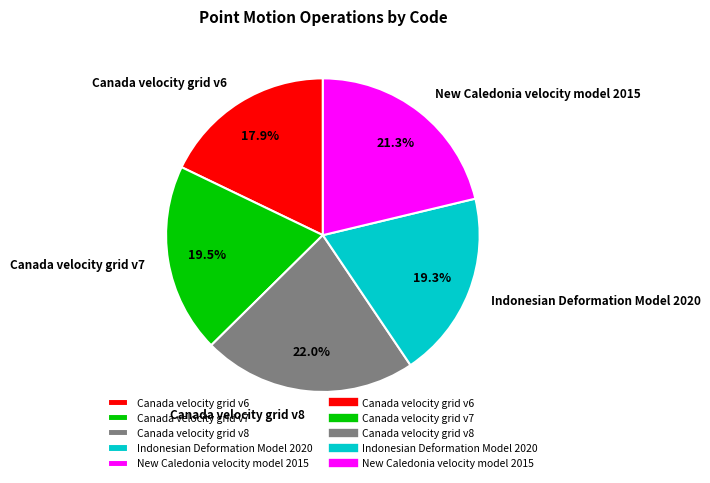

Which category has the smallest portion of the pie?

Canada velocity grid v6